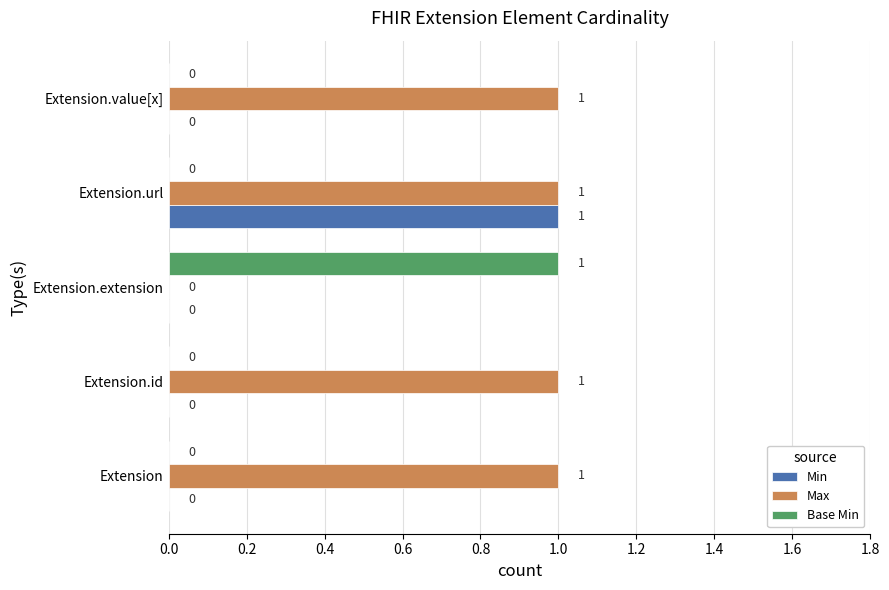

The value of Base Min at Extension.id is 1. True or false?

False